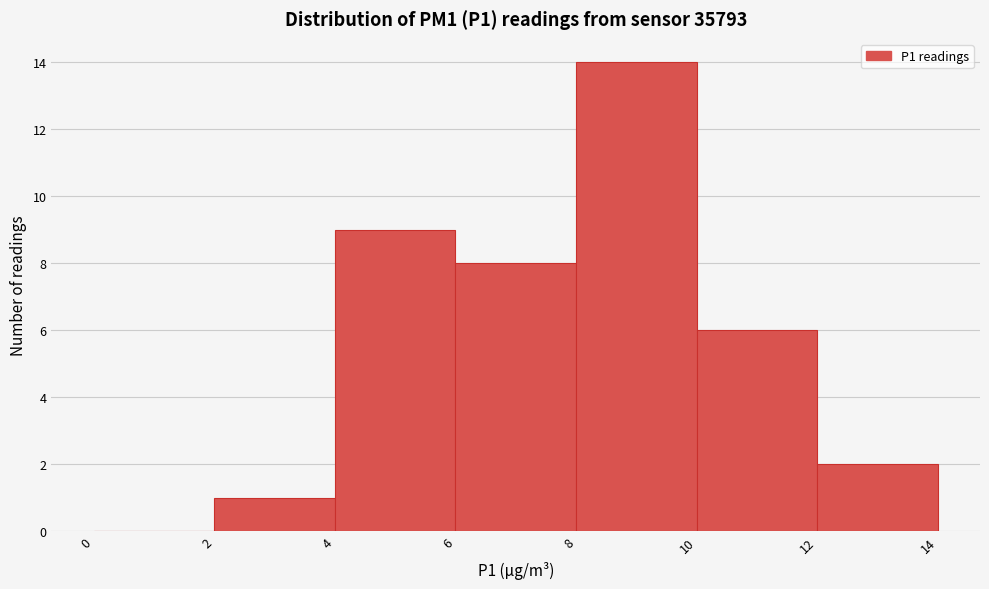

Reading left to right, list every bar in this chart as the range it spans on the x-axis followed by its height. The values are not printed on the chart, so give them approximately, as read against the axis.

0 to 2: 0
2 to 4: 1
4 to 6: 9
6 to 8: 8
8 to 10: 14
10 to 12: 6
12 to 14: 2